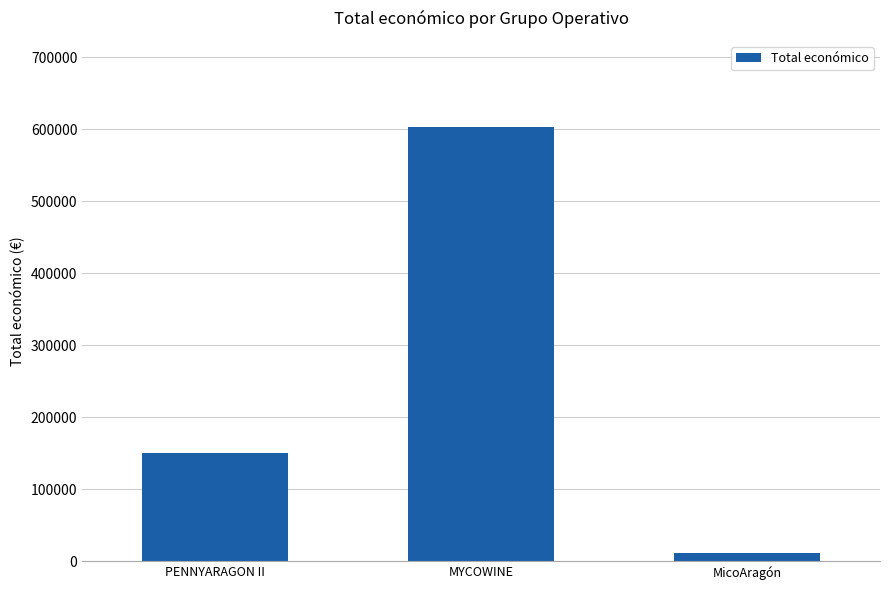

The value at PENNYARAGON II is 150000.0. True or false?

True